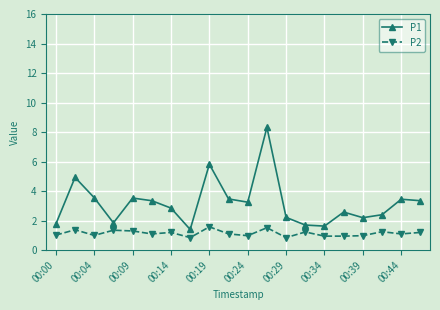

What is the value of the P2 point at the 2nd from the left?

1.4